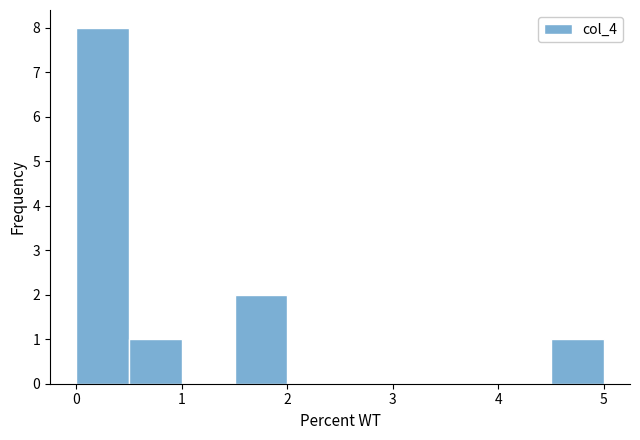

Which range on the x-axis has the tallest bar?

0.0 to 0.5